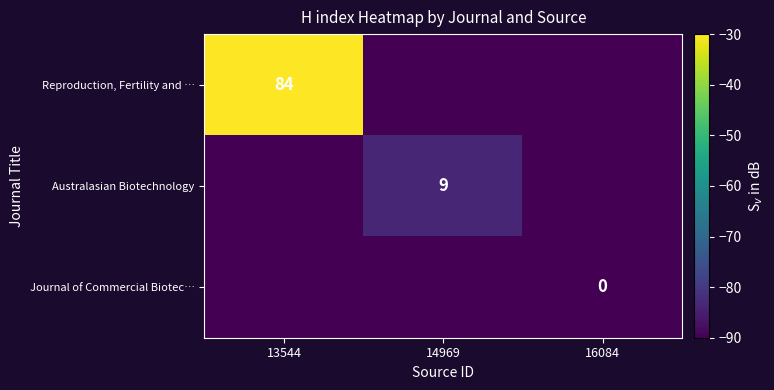

Is it true that Australasian Biotechnology equals 9 at 14969?

True